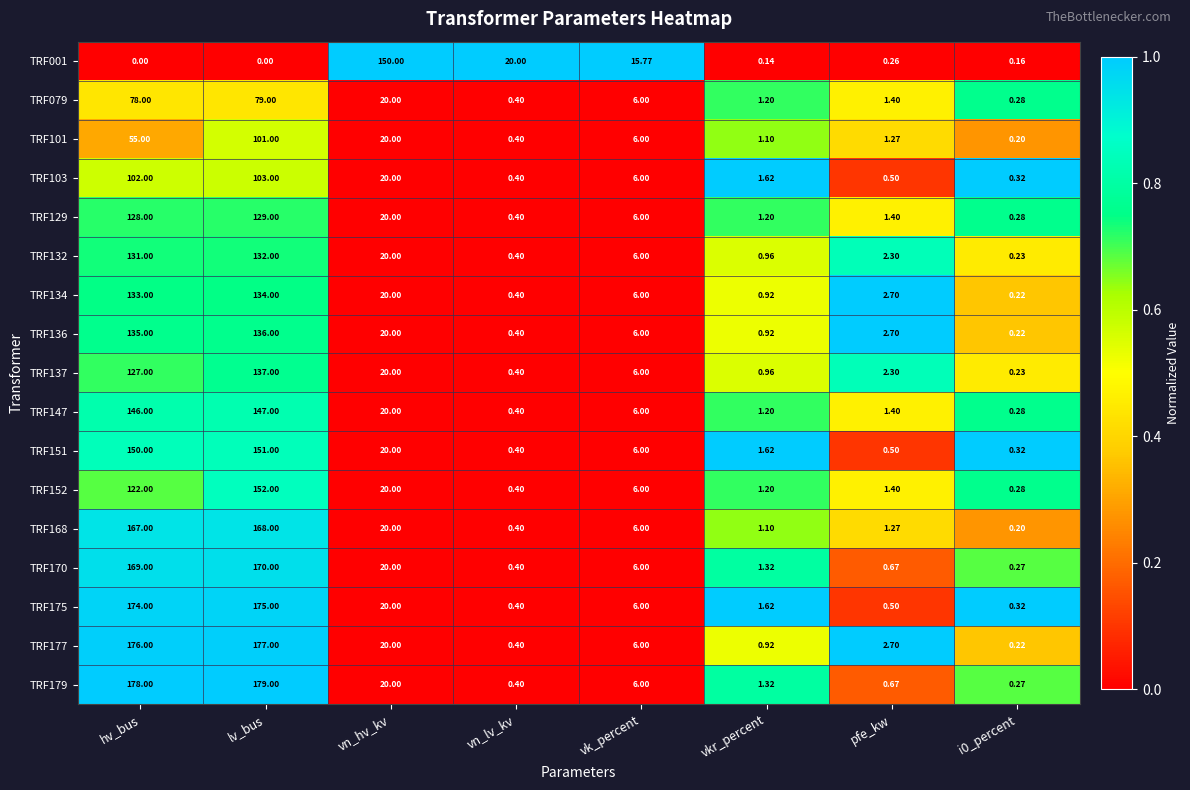

Is the value of TRF103 at hv_bus greater than the value of TRF137 at pfe_kw?

Yes